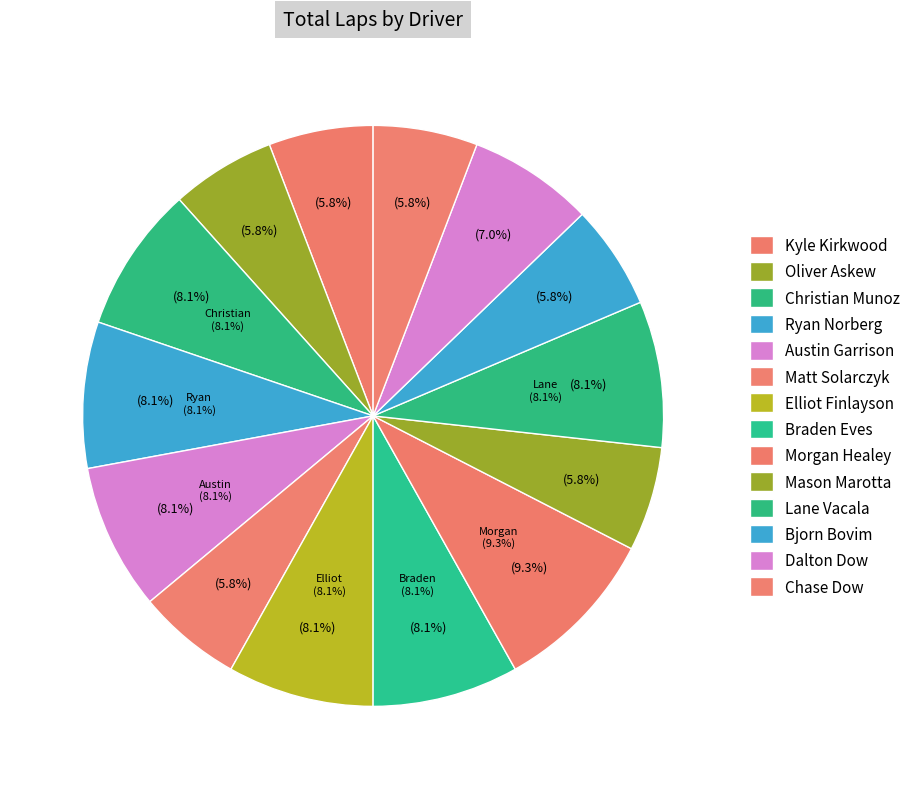

True or false: Lane Vacala accounts for 8% of the total.

True